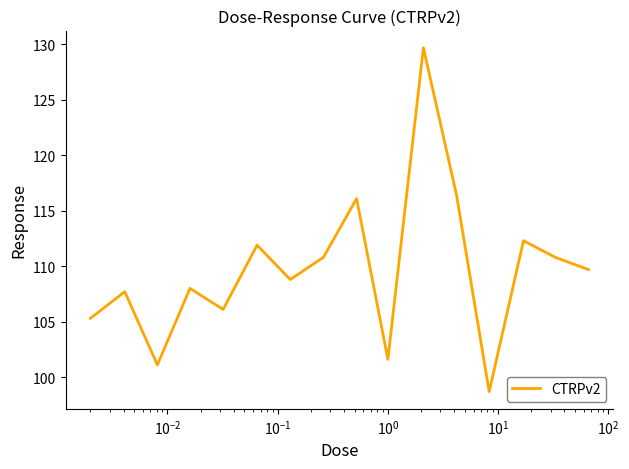

What is the difference between the maximum and minimum values?

31.0